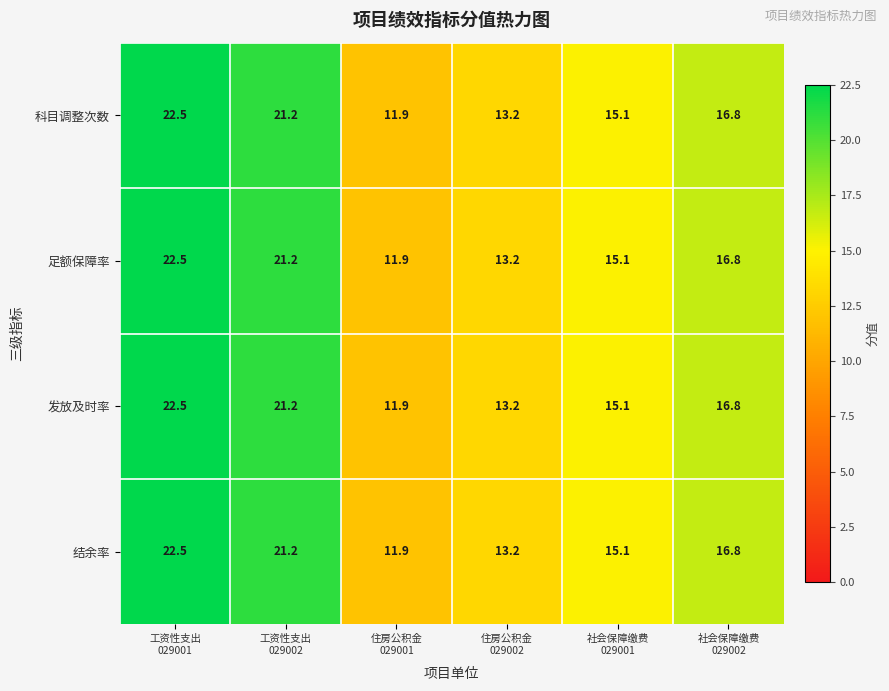

Reading left to right, extract all data points from this chart.

科目调整次数: 22.5	21.2	11.9	13.2	15.1	16.8
足额保障率: 22.5	21.2	11.9	13.2	15.1	16.8
发放及时率: 22.5	21.2	11.9	13.2	15.1	16.8
结余率: 22.5	21.2	11.9	13.2	15.1	16.8